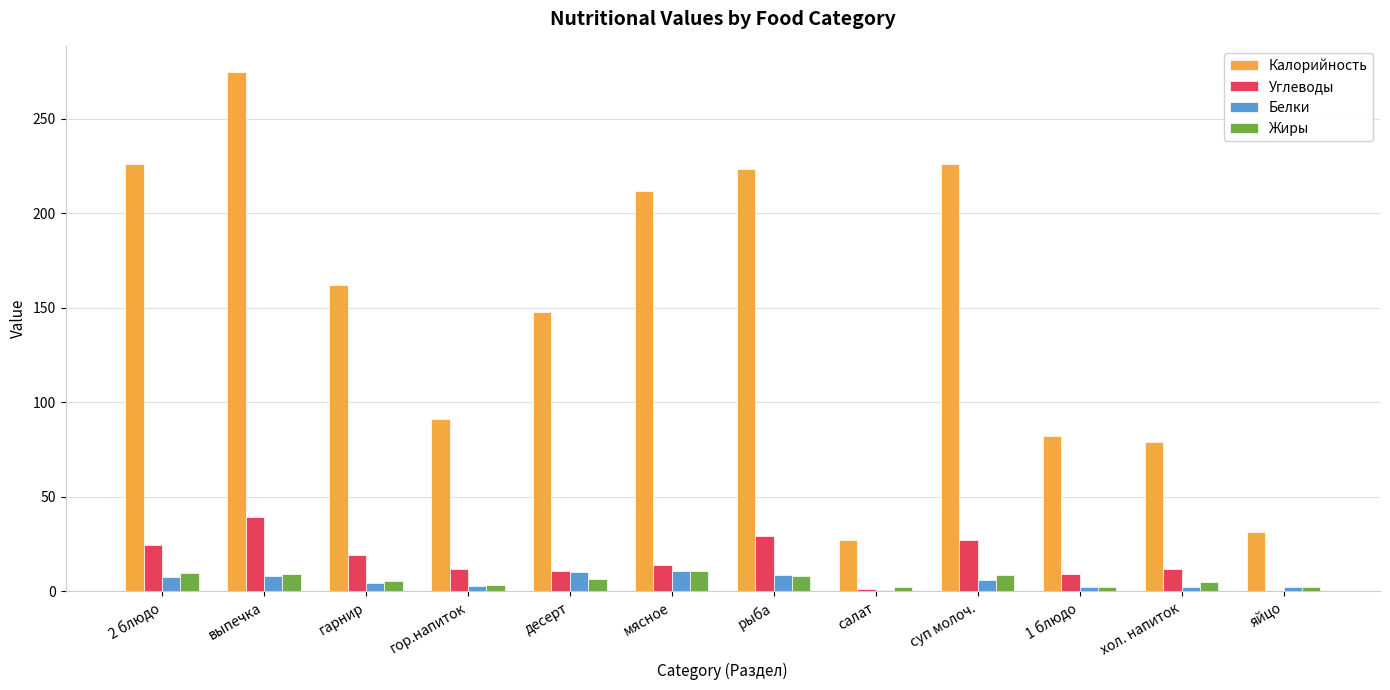

What is the maximum value shown in the chart?

274.7